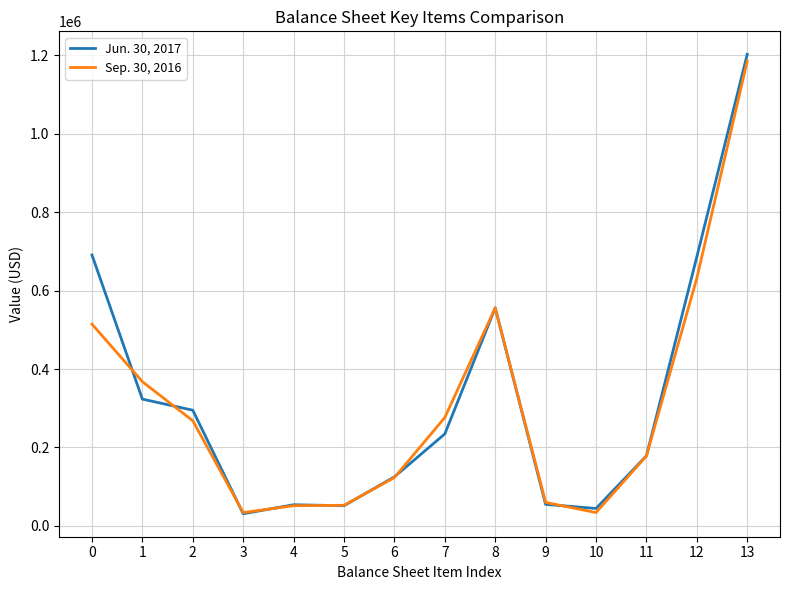

Is the value of Sep. 30, 2016 at 3 greater than the value of Jun. 30, 2017 at 9?

No